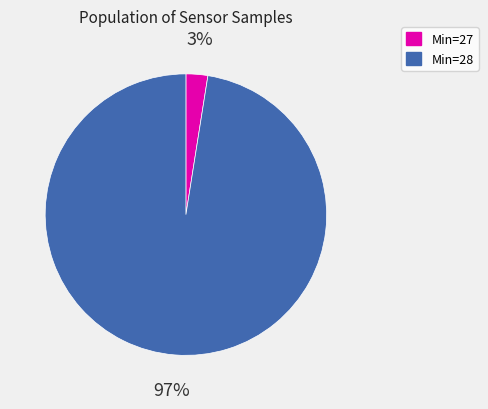

Is there a majority slice in this chart?

Yes